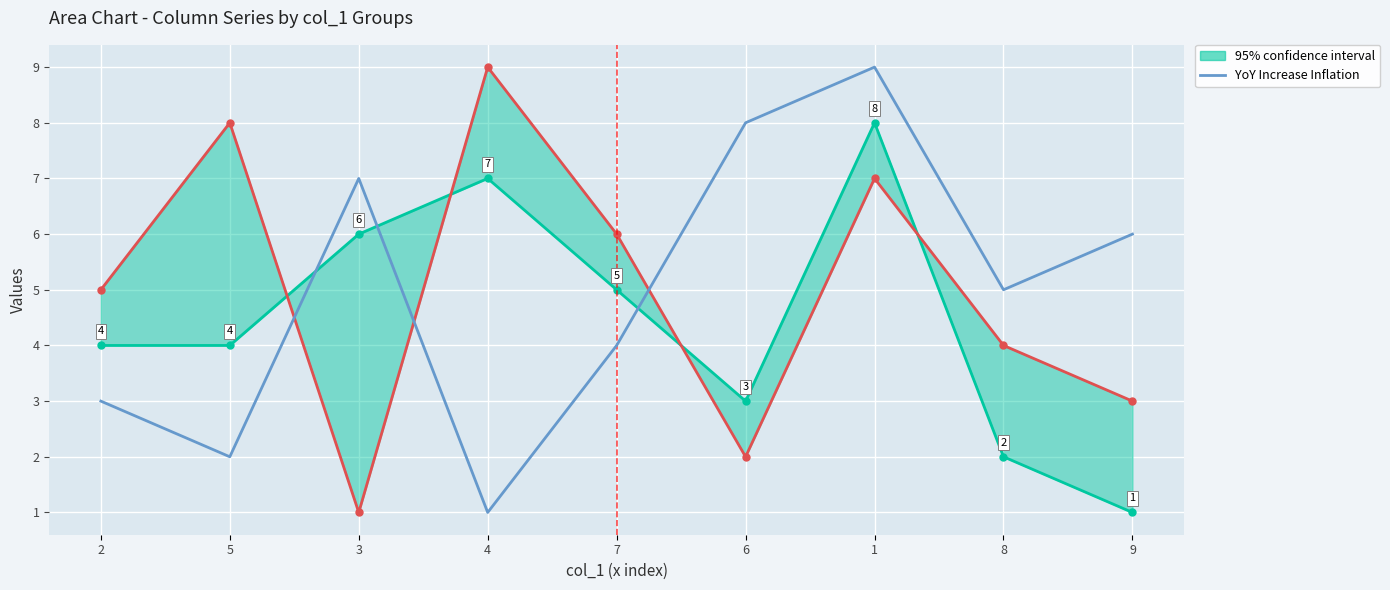

What position from the right is 4?

6